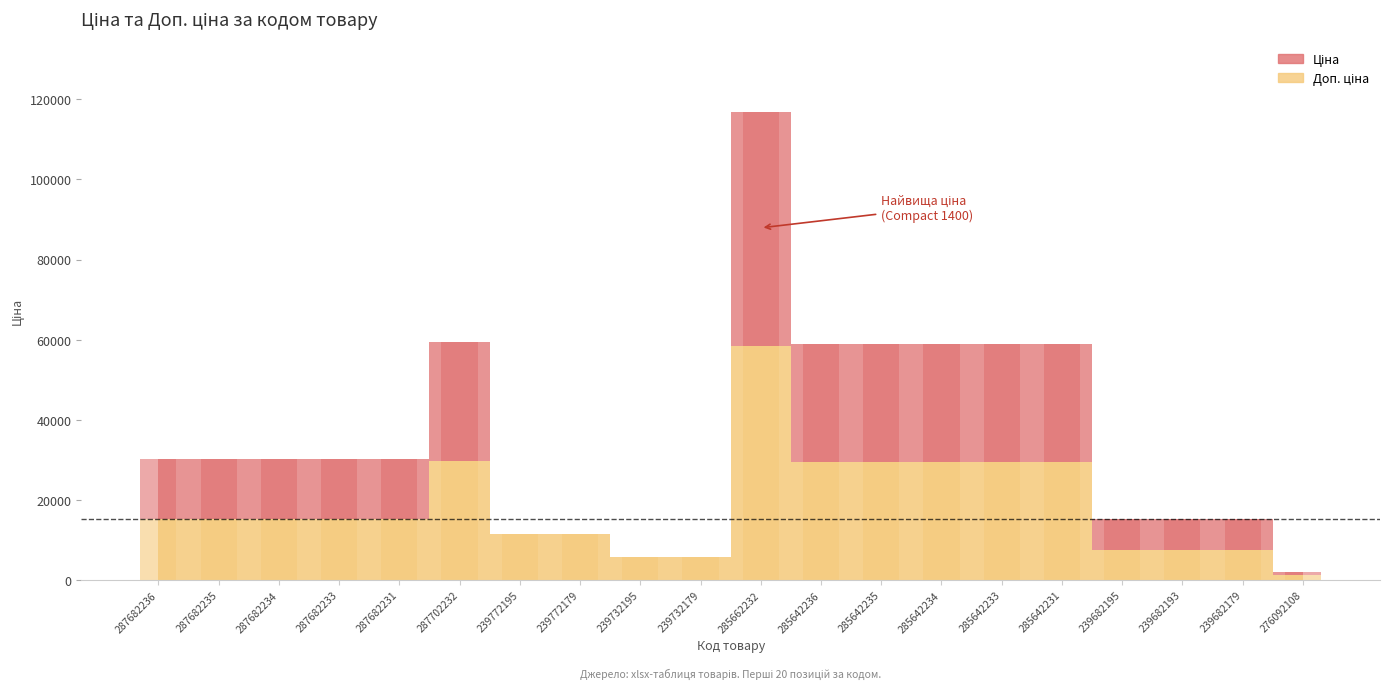

What is the total value across all series at 239772195?

11524.1